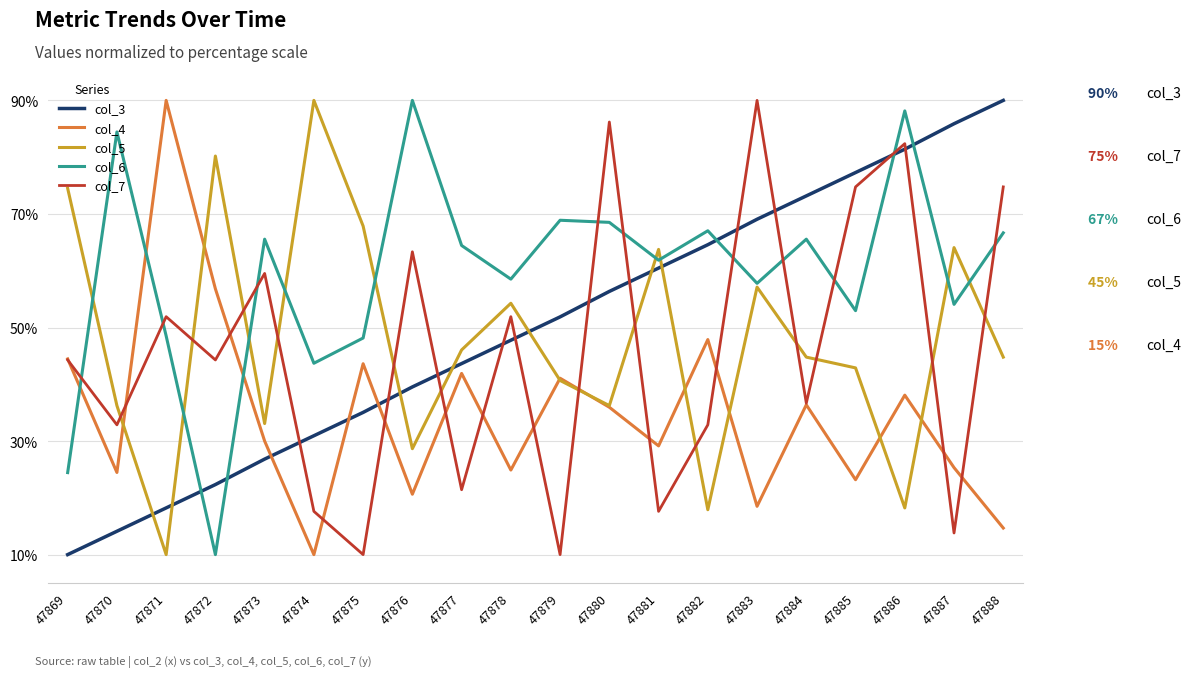

At how many categories does at least one series exceed 46?

20